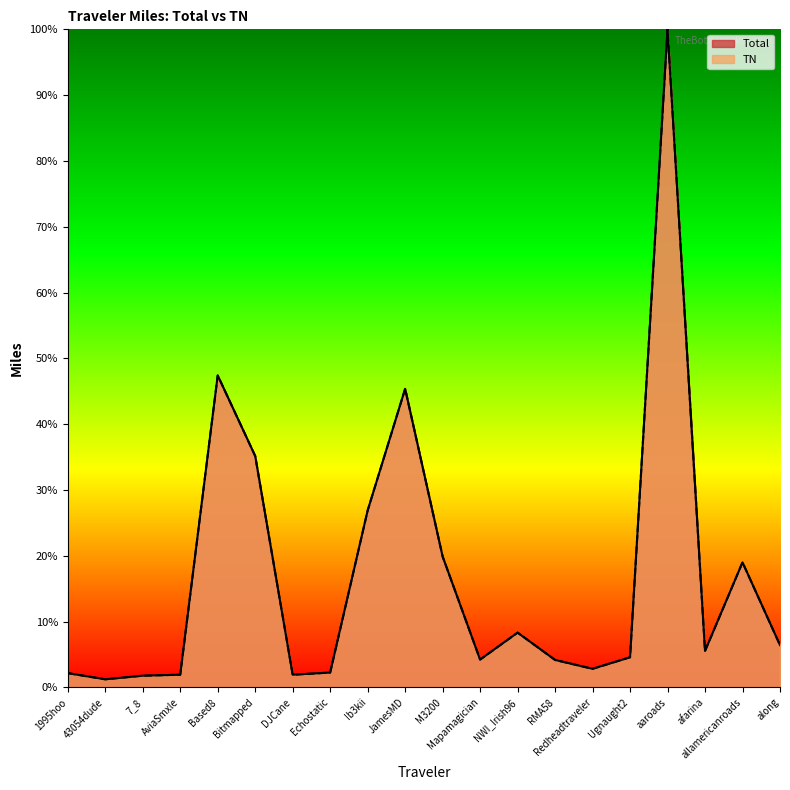

What is the value of the TN point at the 19th from the left?

19.0